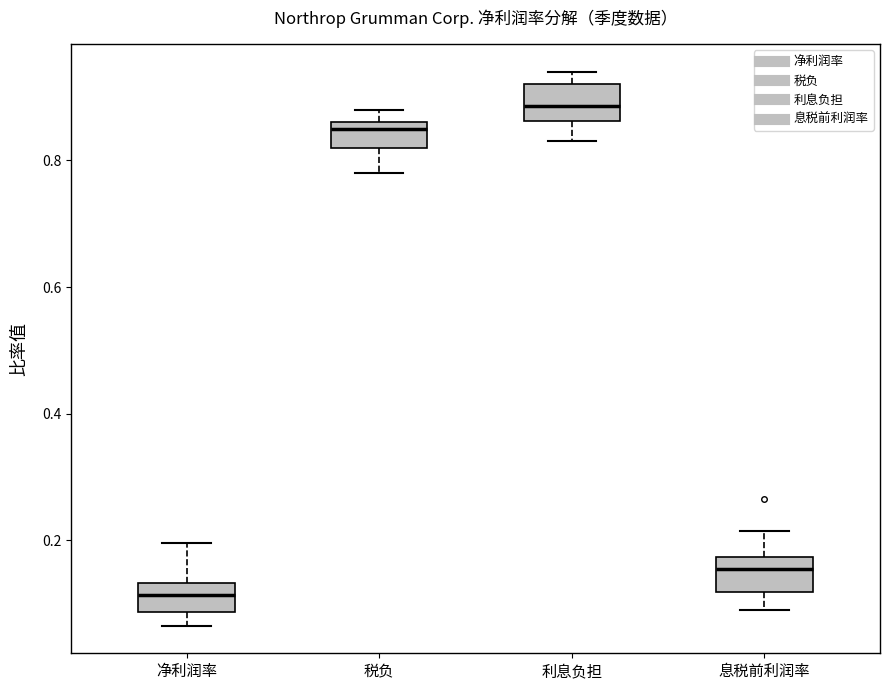

Reading left to right, transcribe this box plot: for each box, give where its median line is, the range the box spans, and where its two whiskers end, as read against the y-axis. The values are not printed on the chart, so give them approximately, as read against the axis.

净利润率: median 0.12, box 0.08 to 0.14, whiskers 0.06 to 0.20
税负: median 0.86 (just below the box's upper edge), box 0.82 to 0.86, whiskers 0.78 to 0.88
利息负担: median 0.88, box 0.86 to 0.92, whiskers 0.84 to 0.94
息税前利润率: median 0.16, box 0.12 to 0.18, whiskers 0.08 to 0.22